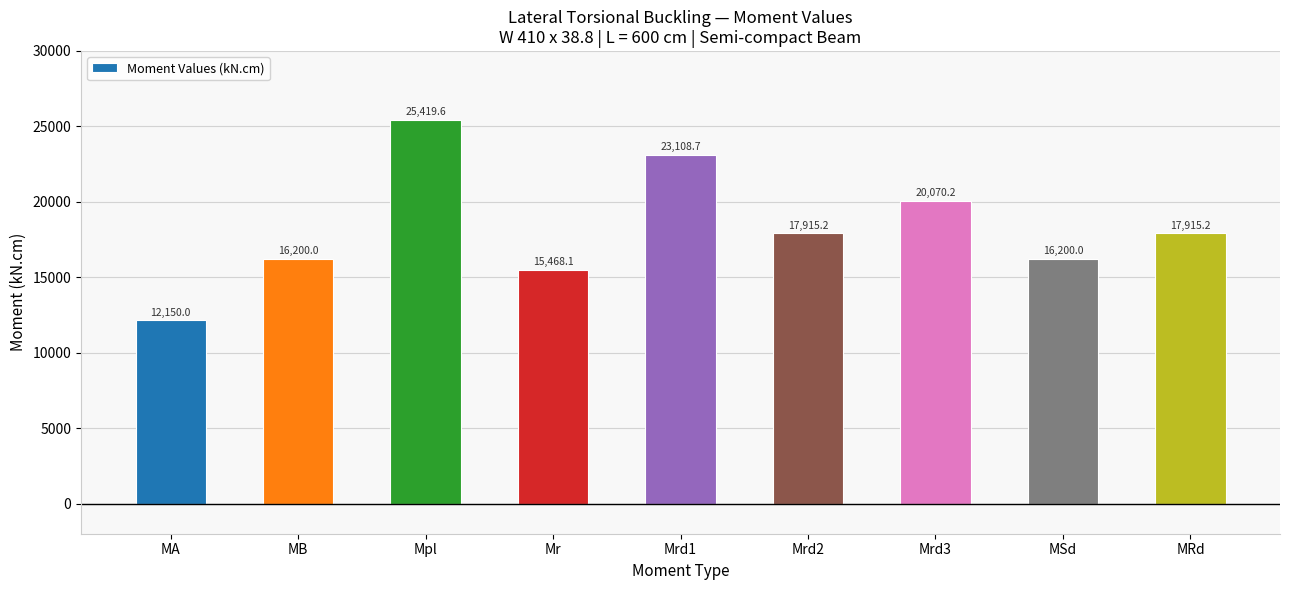

Which category has the lowest value across all series?

MA